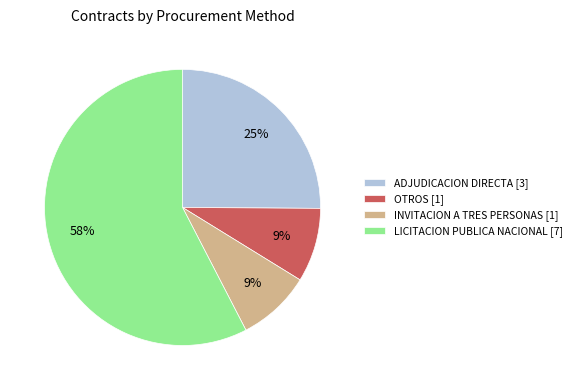

To the nearest percent, what is the average slice percentage?

25%